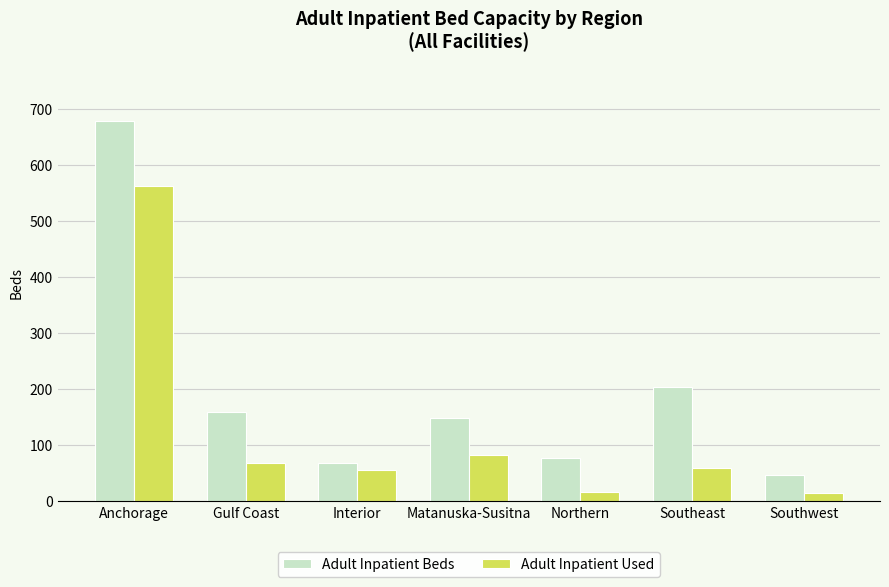

What position from the left is Southwest?

7